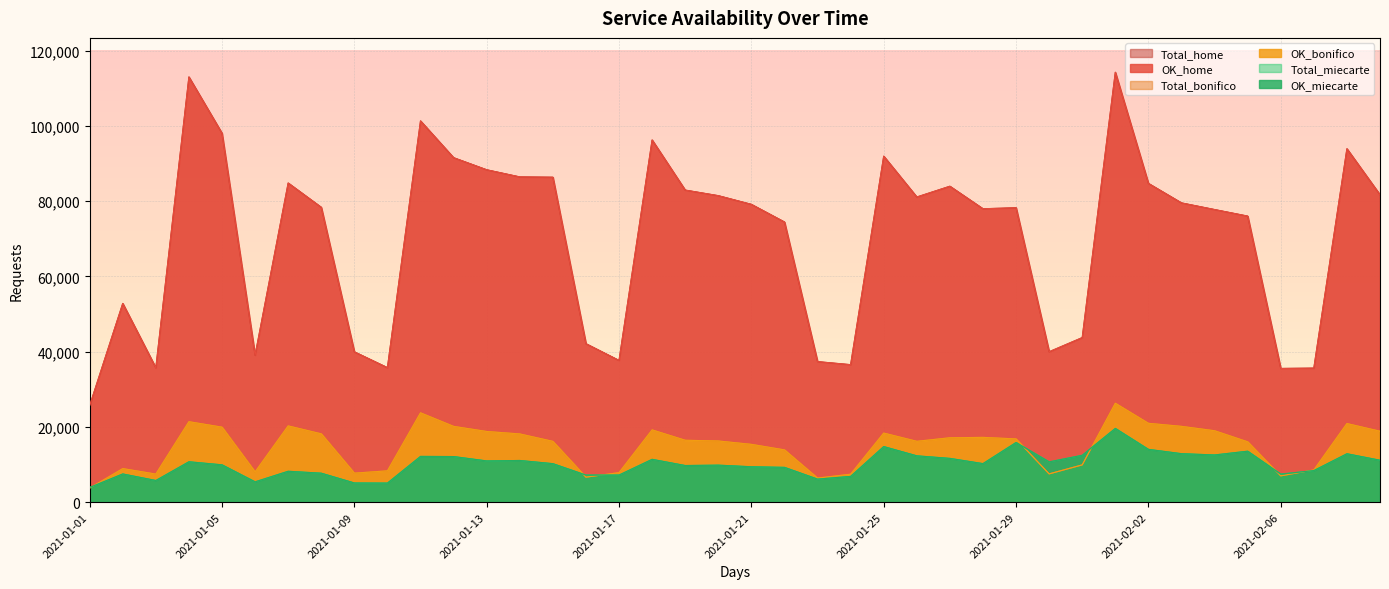

What is the value of the OK_bonifico point at the 30th from the left?

7513